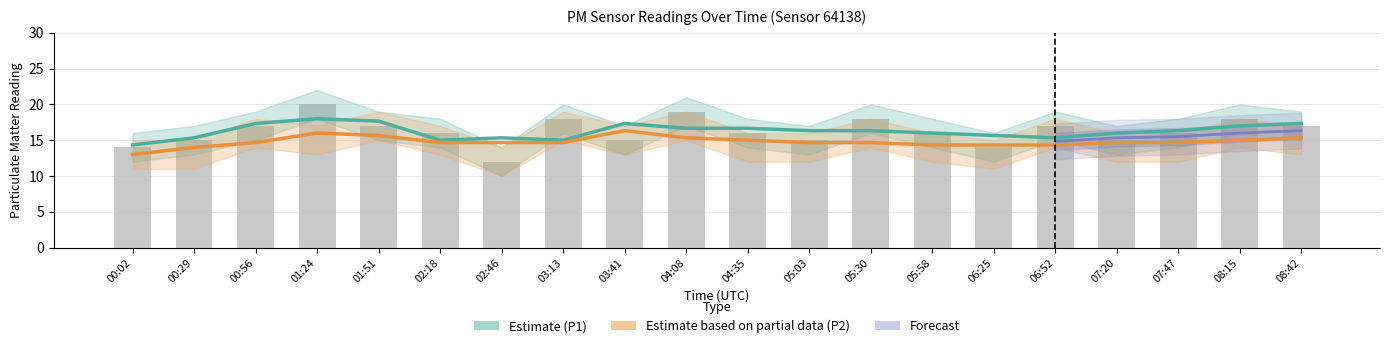

Rank the categories by value from highest to lowest.

01:24, 04:08, 03:13, 05:30, 08:15, 00:56, 01:51, 06:52, 08:42, 02:18, 04:35, 05:58, 07:47, 00:29, 03:41, 05:03, 07:20, 00:02, 06:25, 02:46